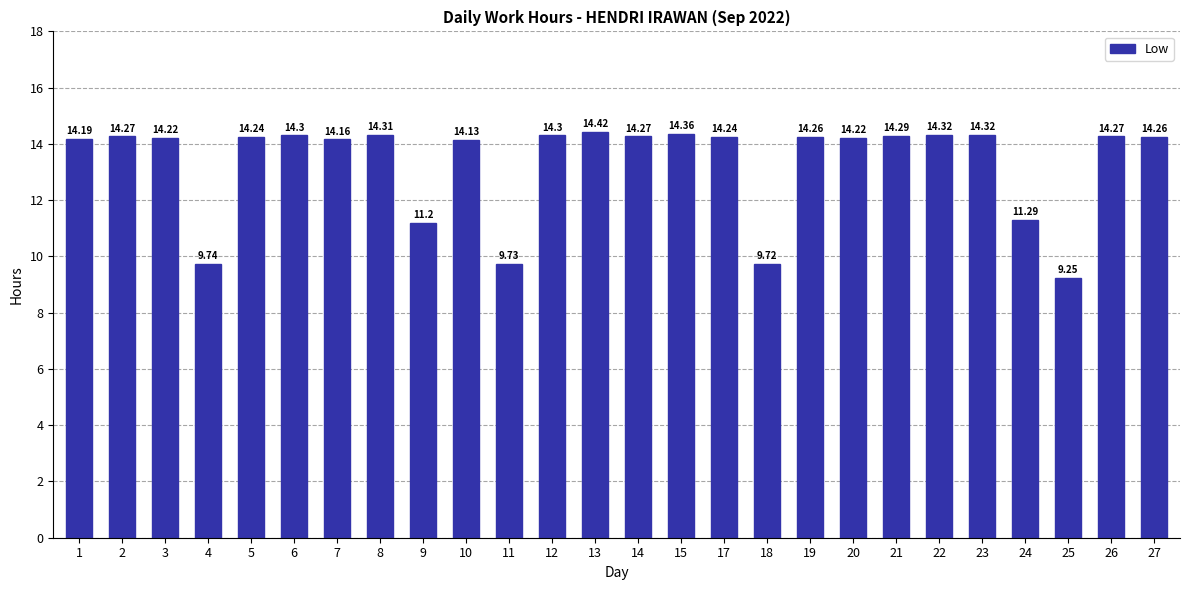

Are the bars grouped side by side (vs. stacked)?

No